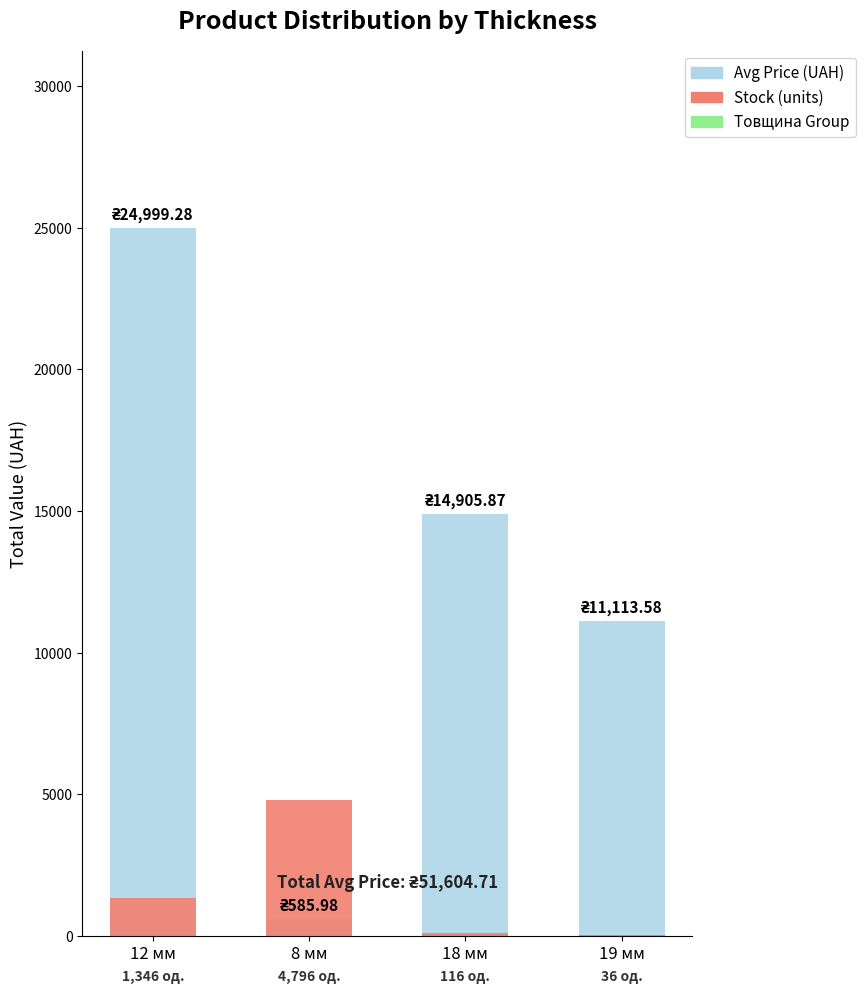

At how many categories does at least one series exceed 2280?

4